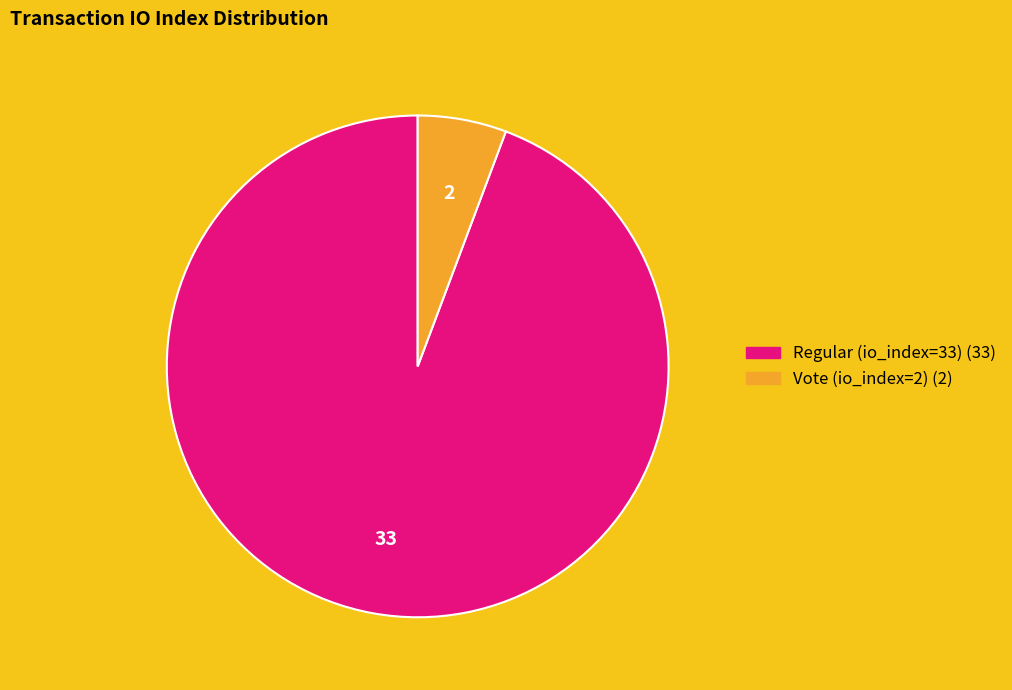

How many slices are in this pie chart?

2